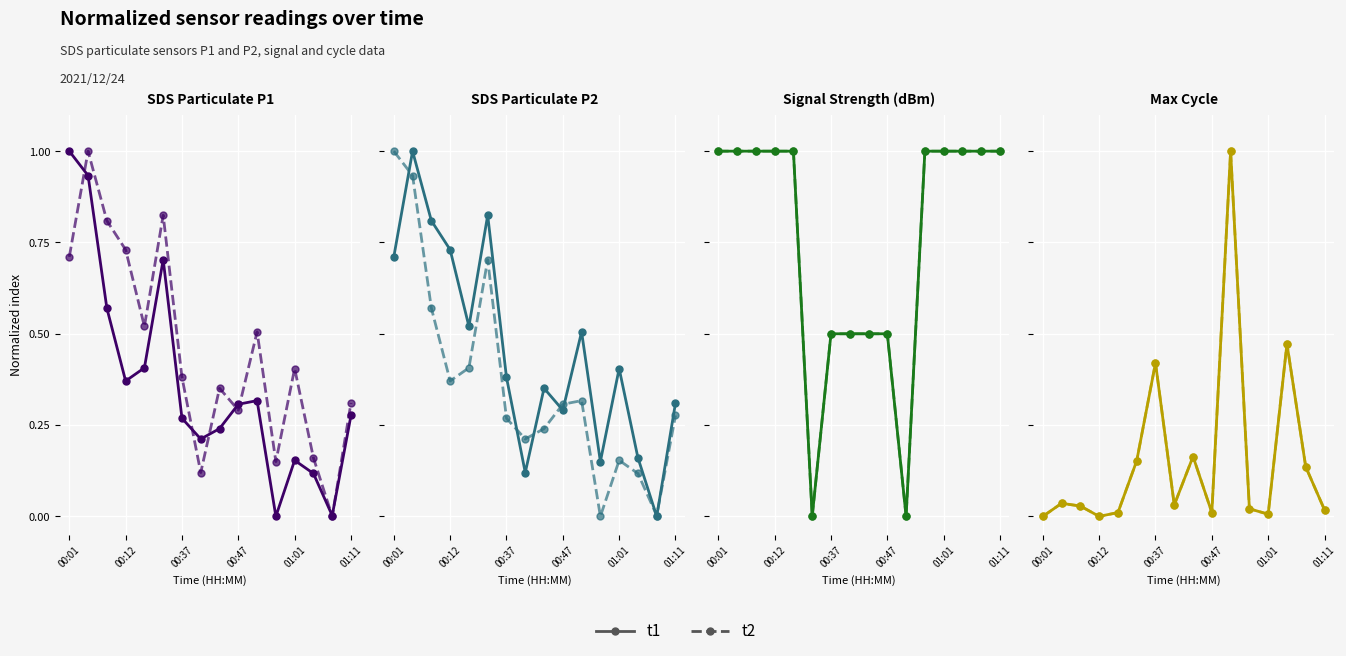

What is the difference between the t2 values at 14 and 9?

0.1